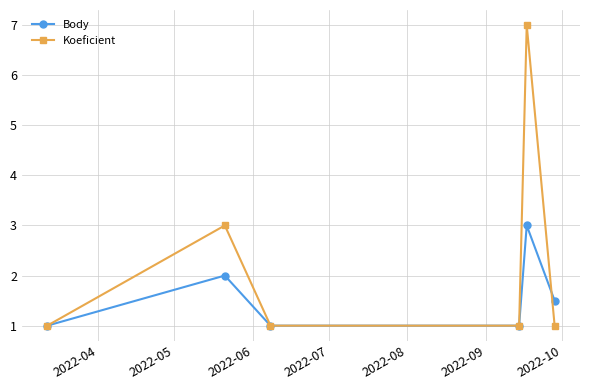

How many lines are shown in the chart?

2